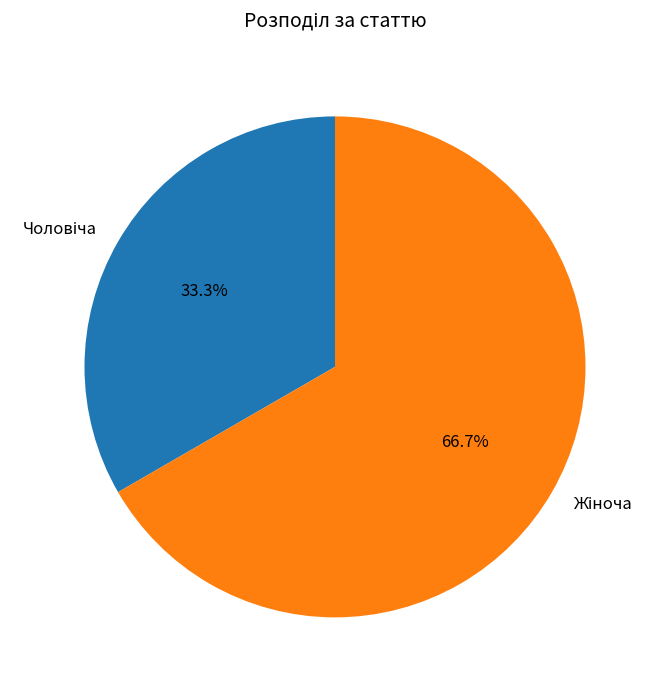

To the nearest percent, what is the difference between the largest and smallest slice percentages?

33%